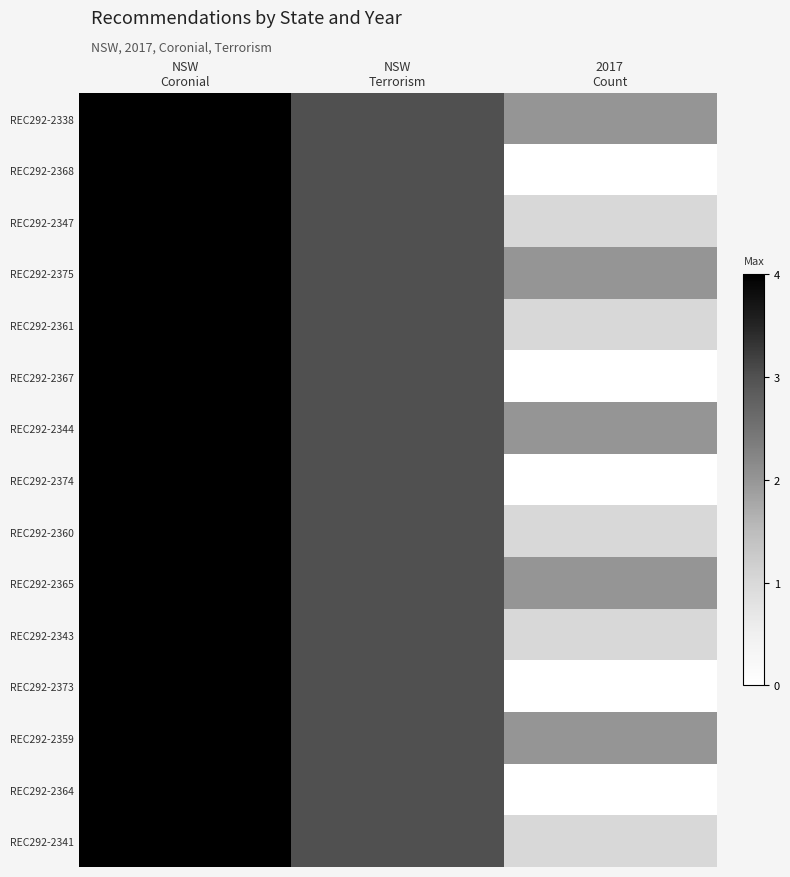

Which series has the largest range (max minus min)?

REC292-2368